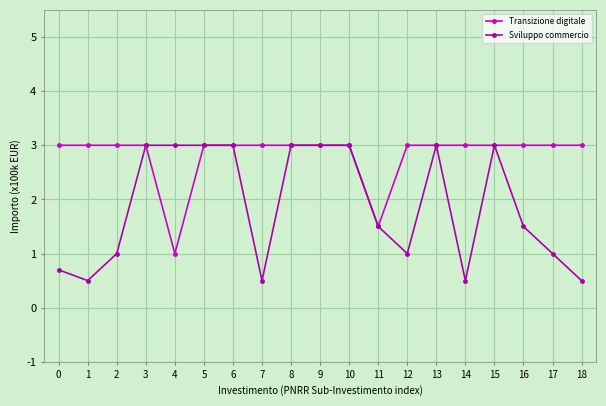

Reading right to left, transcribe all the data shown in this chart.

Transizione digitale: 3.0	3.0	3.0	3.0	3.0	3.0	3.0	1.5	3.0	3.0	3.0	3.0	3.0	3.0	1.0	3.0	3.0	3.0	3.0
Sviluppo commercio: 0.5	1.0	1.5	3.0	0.5	3.0	1.0	1.5	3.0	3.0	3.0	0.5	3.0	3.0	3.0	3.0	1.0	0.5	0.7